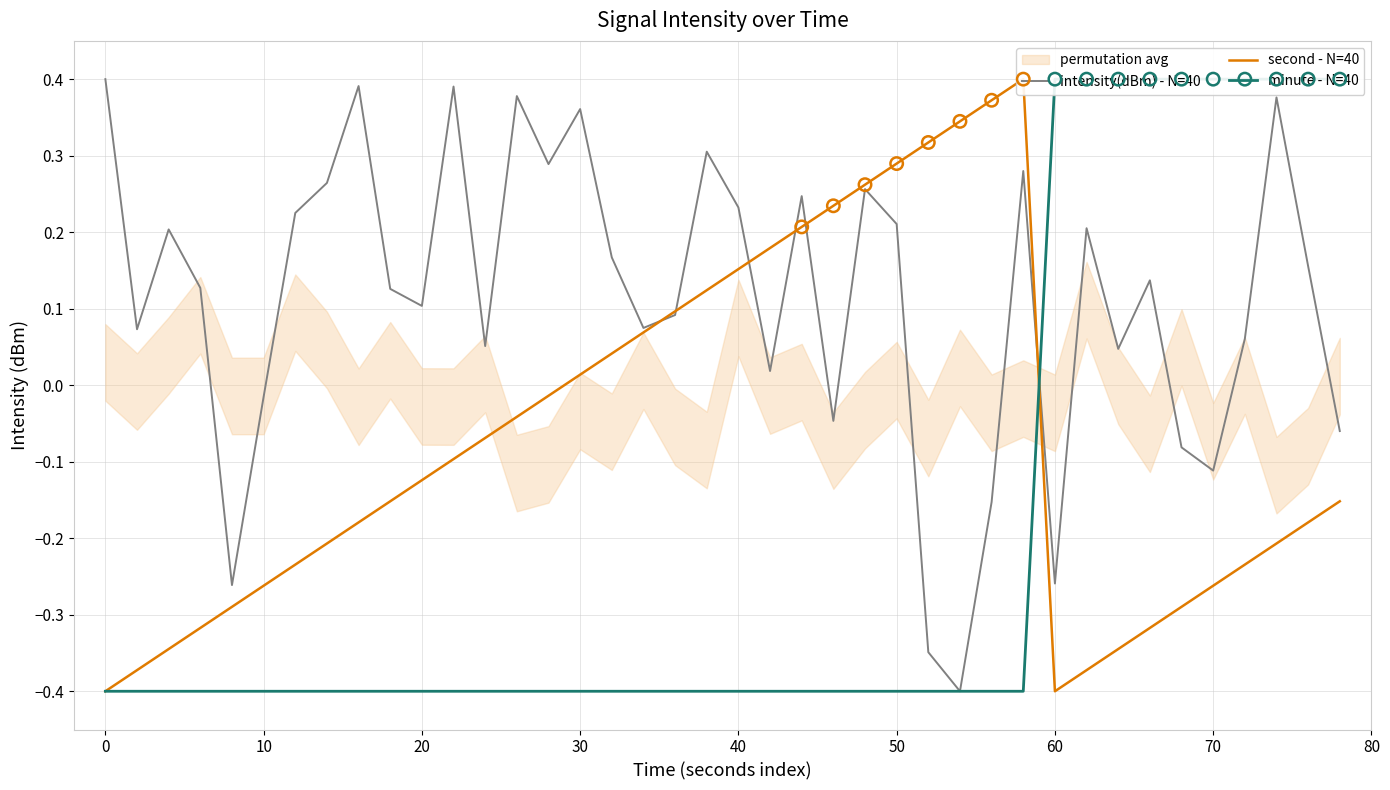

What is the lowest value of the intensity(dBm) - N=40 series?

-0.4